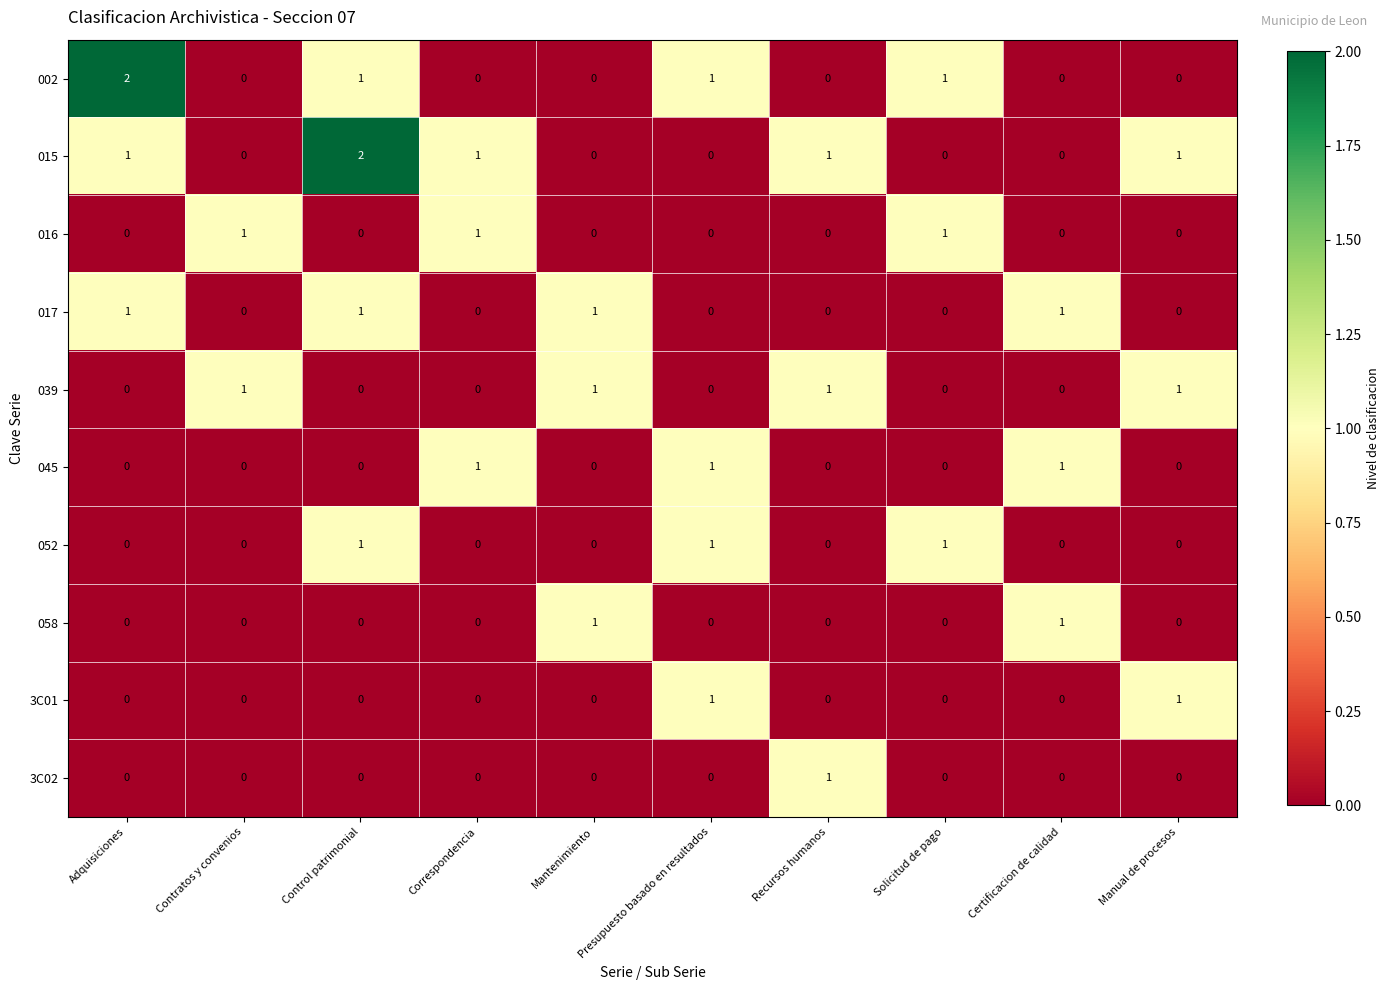

Which series changed the most between Control patrimonial and Solicitud de pago?

015